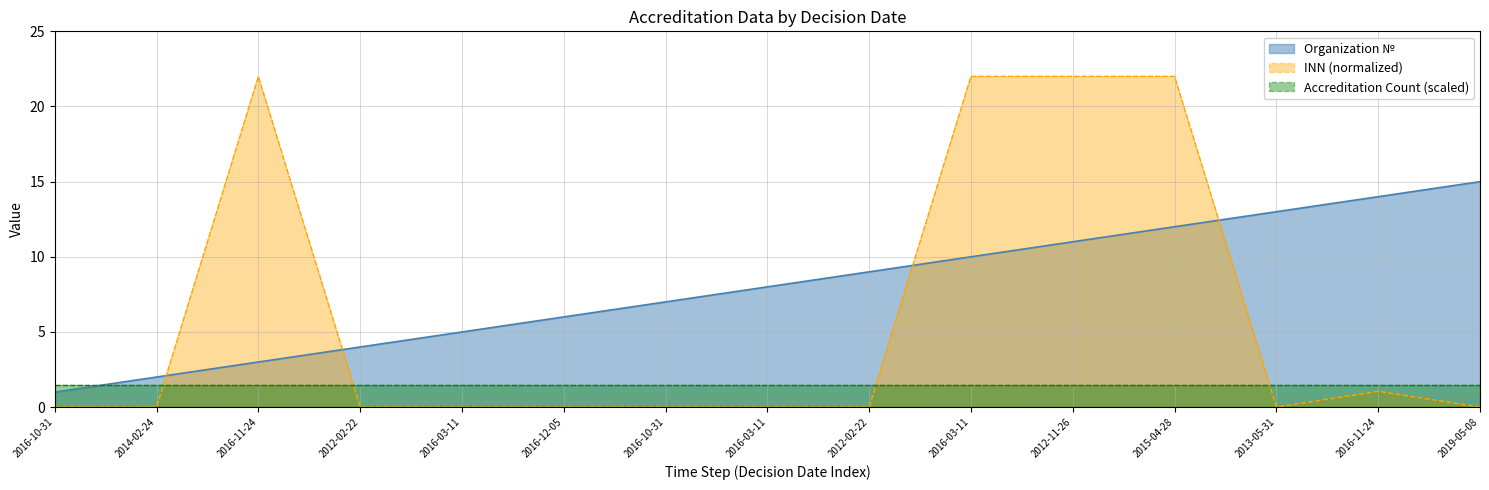

Which series has the largest range (max minus min)?

INN (normalized)